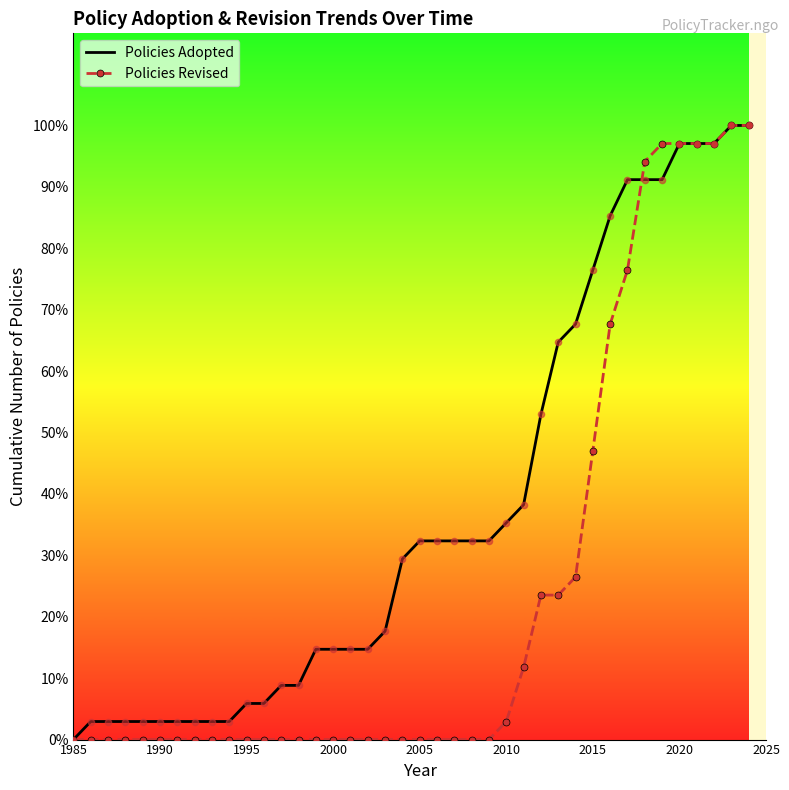

Which series reaches the maximum Y coordinate?

Policies Adopted